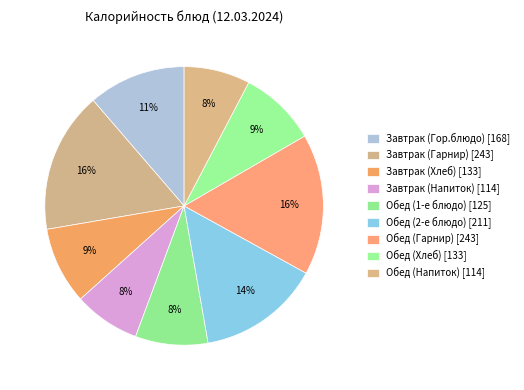

True or false: Завтрак (Напиток) accounts for 8% of the total.

True